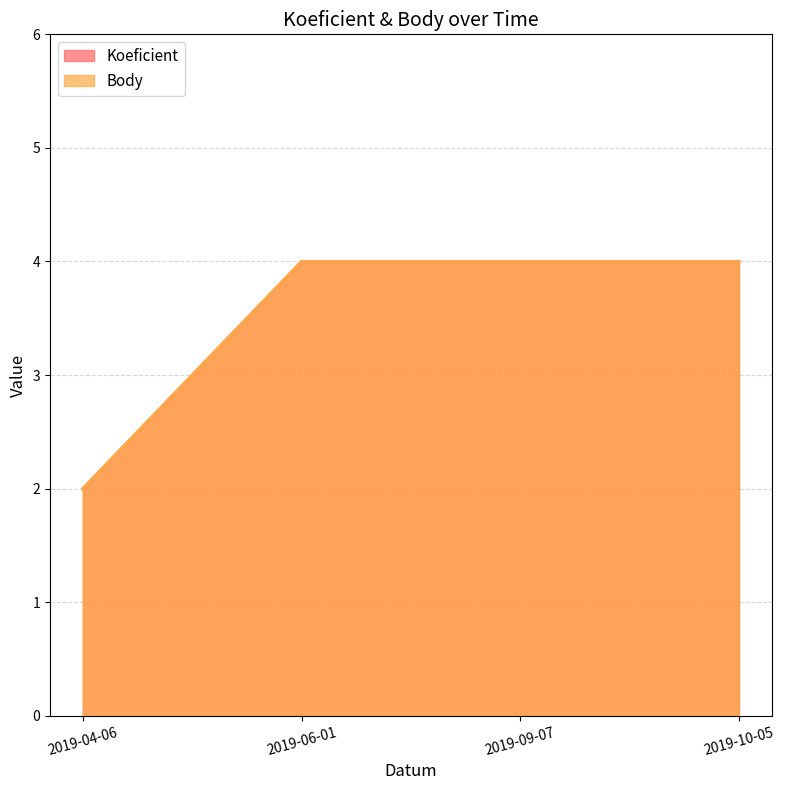

What position from the left is 2019-06-01?

2